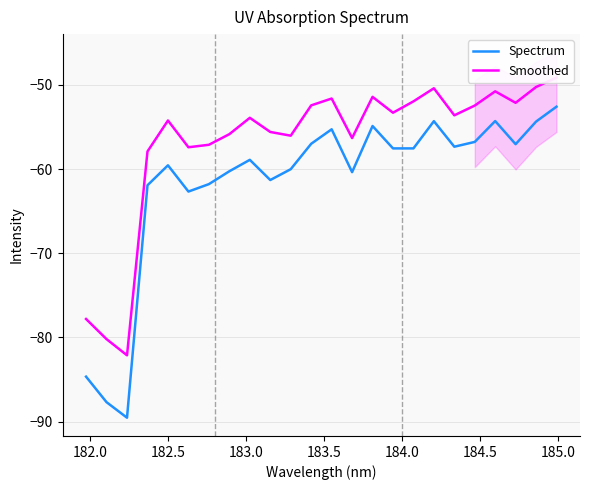

Rank the series at 183.0 from lowest to highest value.

Spectrum, Smoothed